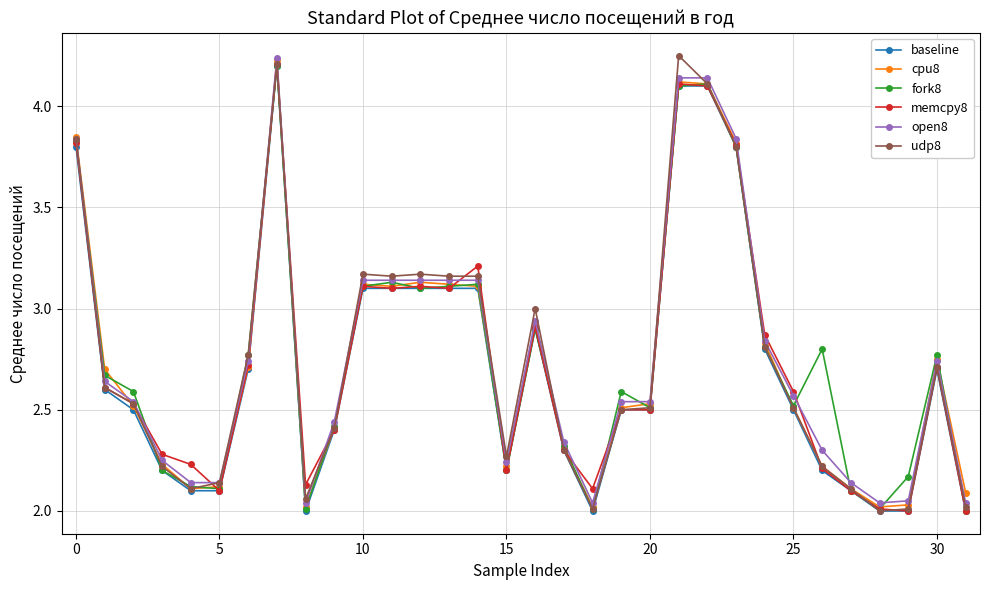

After their last crossing, which series has the higher values: open8 or cpu8?

cpu8